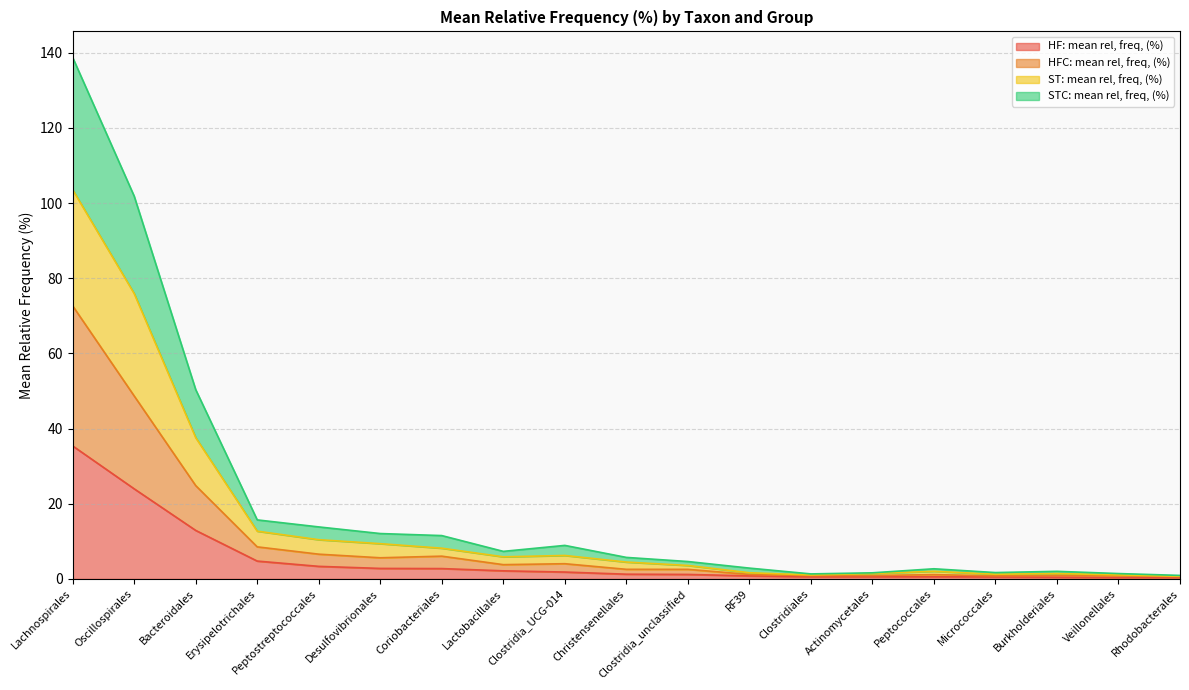

True or false: HFC: mean rel, freq, (%) and HF: mean rel, freq, (%) intersect in this chart.

False